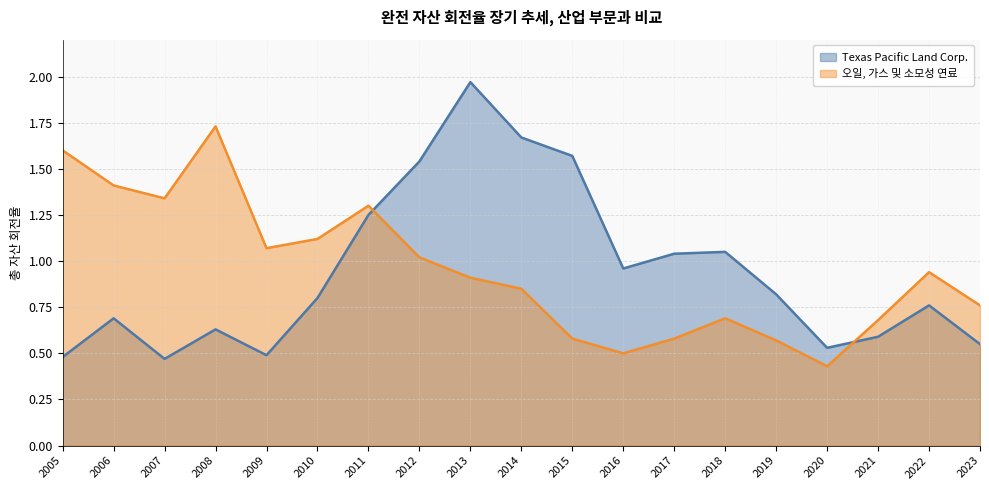

What are all the series names shown in the legend?

Texas Pacific Land Corp., 오일, 가스 및 소모성 연료